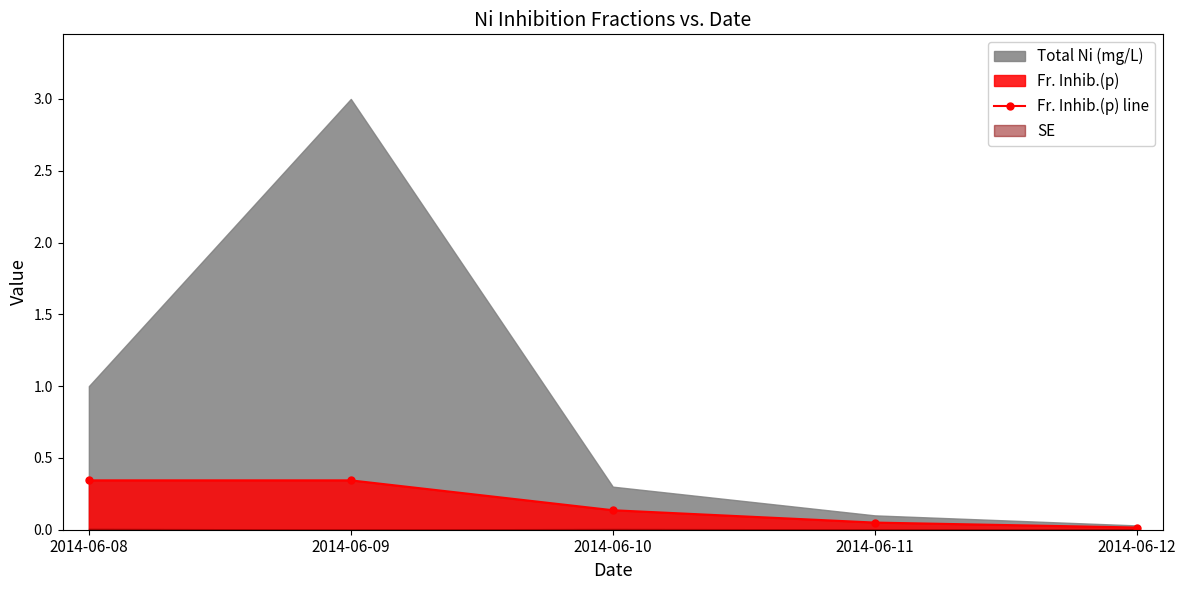

Does the chart have visible grid lines?

No